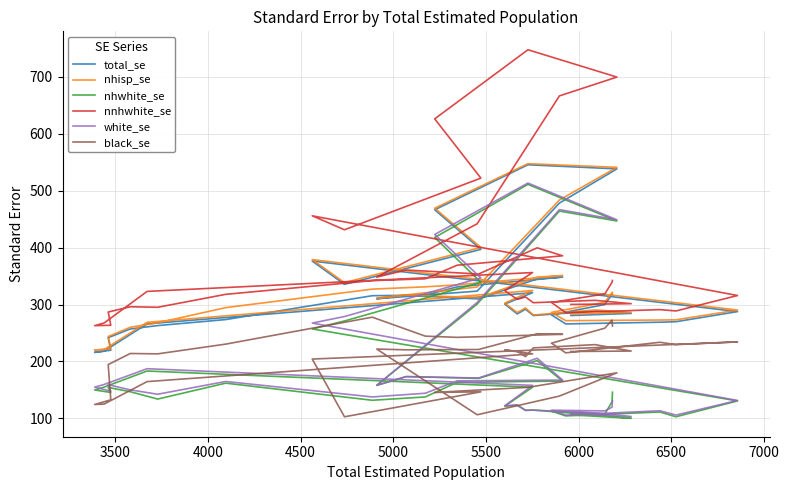

What is the maximum value shown in the chart?

747.4